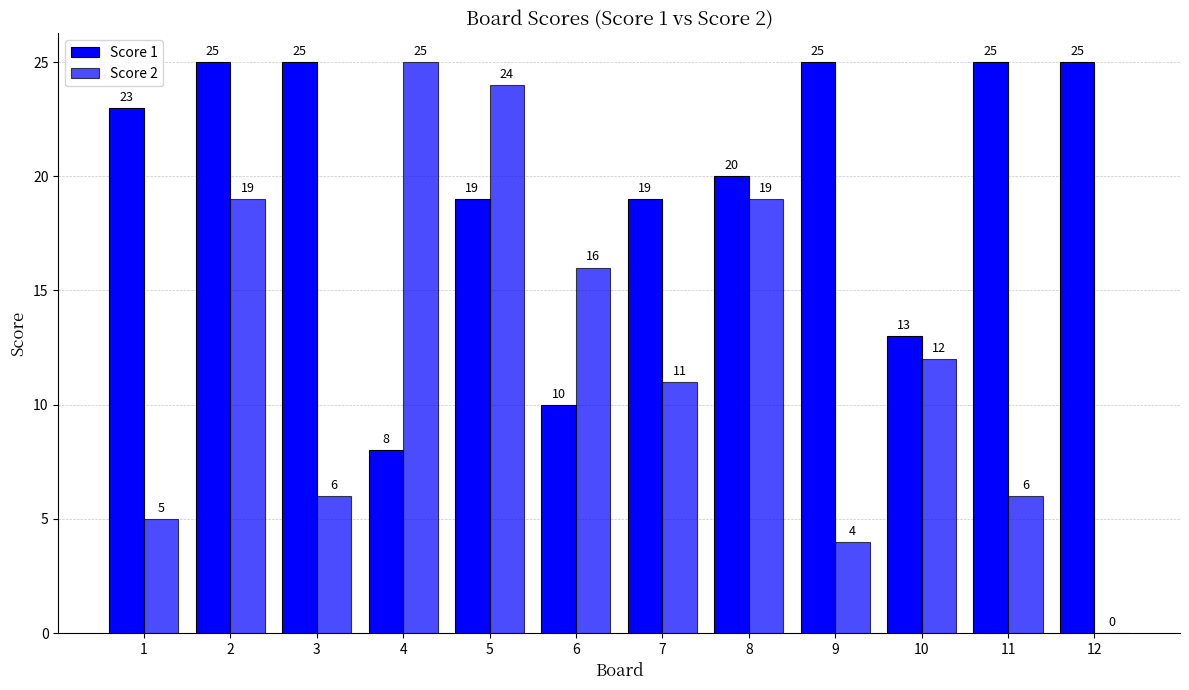

Reading right to left, list all the values displayed in this chart.

Score 1: 25	25	13	25	20	19	10	19	8	25	25	23
Score 2: 0	6	12	4	19	11	16	24	25	6	19	5